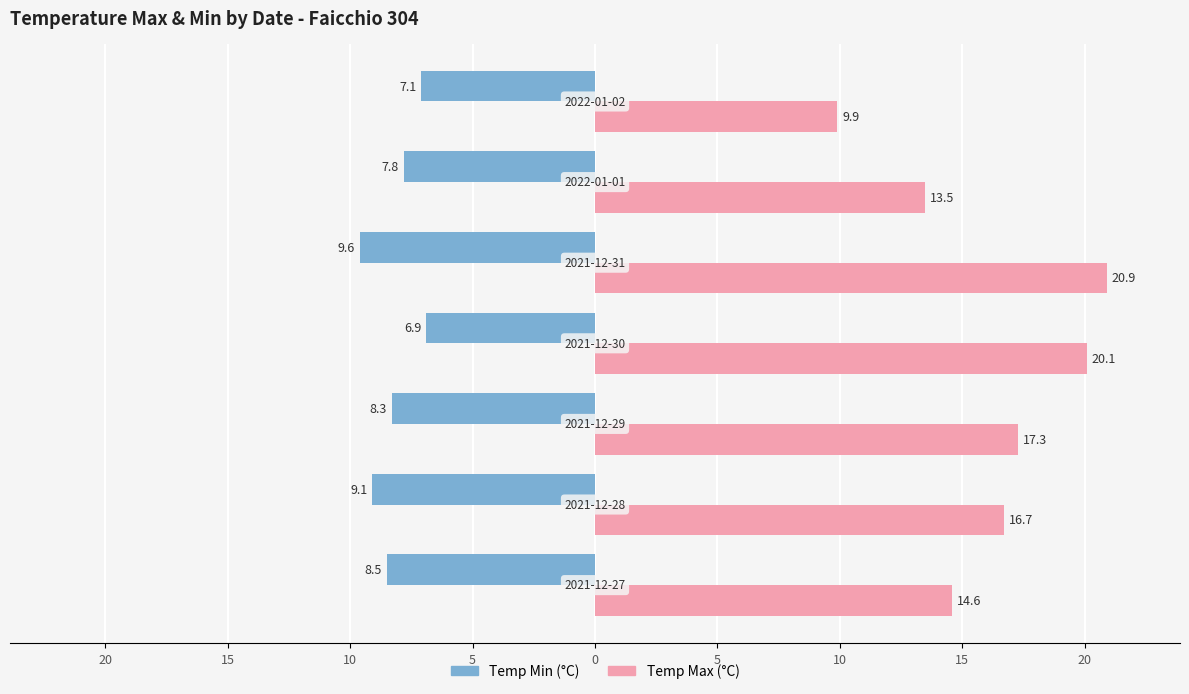

What is the difference between the maximum and minimum values in the Temp Min (°C) series?

2.7